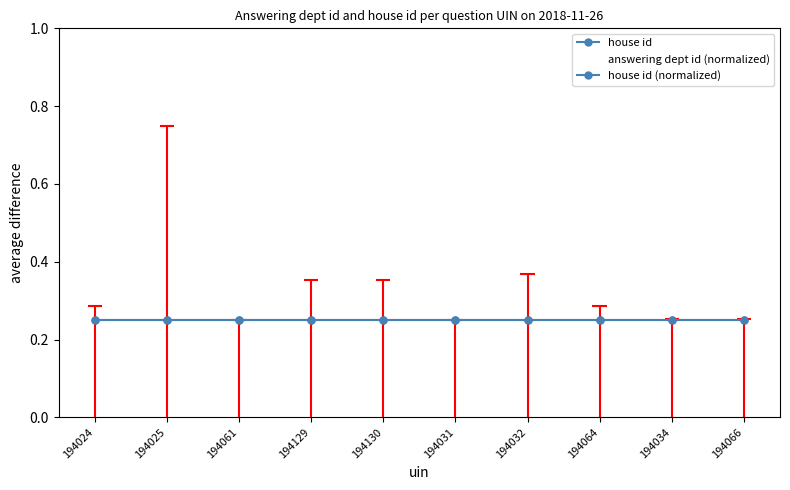

Which series has the widest spread of values?

answering dept id (normalized)